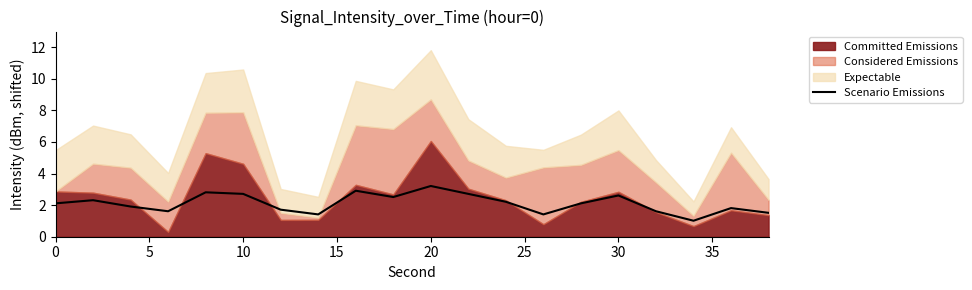

What is the lowest value of the Scenario Emissions series?

1.0